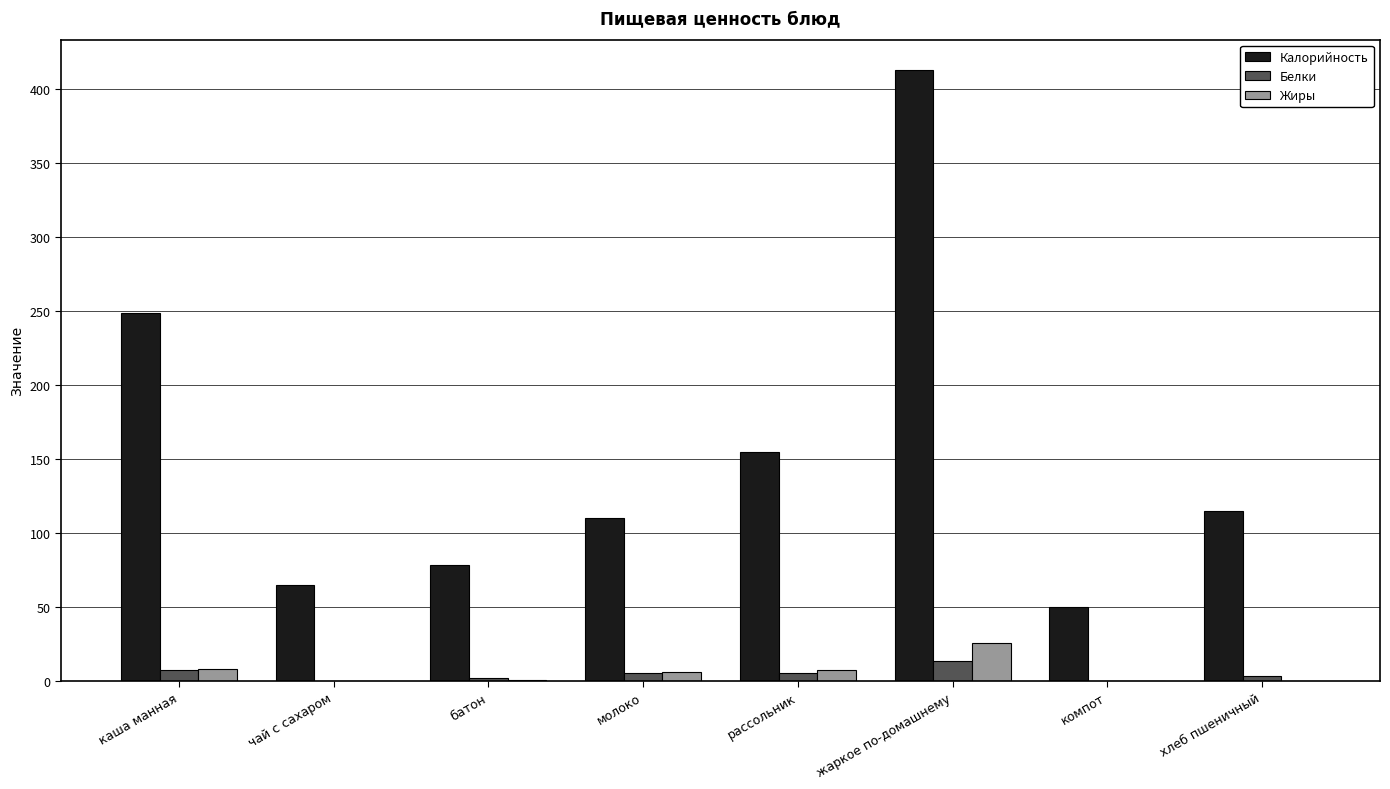

Which series has the largest total across all categories?

Калорийность